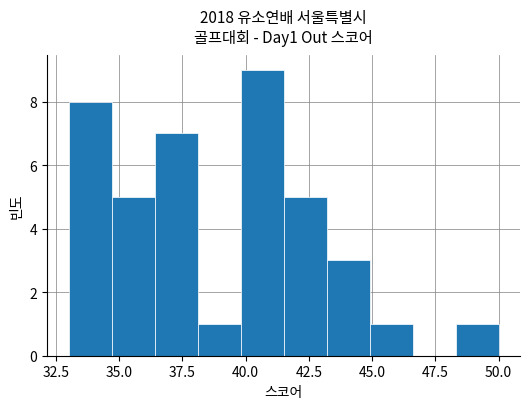

Around what value on the x-axis is the tallest bar? Give the approximate position of its centre, as read against the axis.

40.5